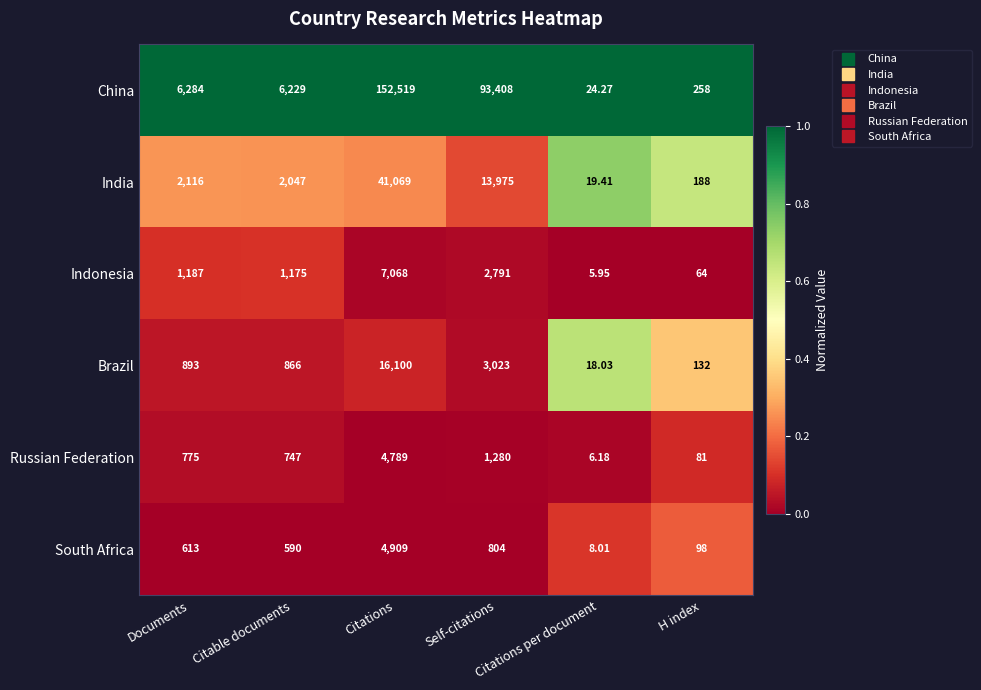

How many series are shown in this chart?

6